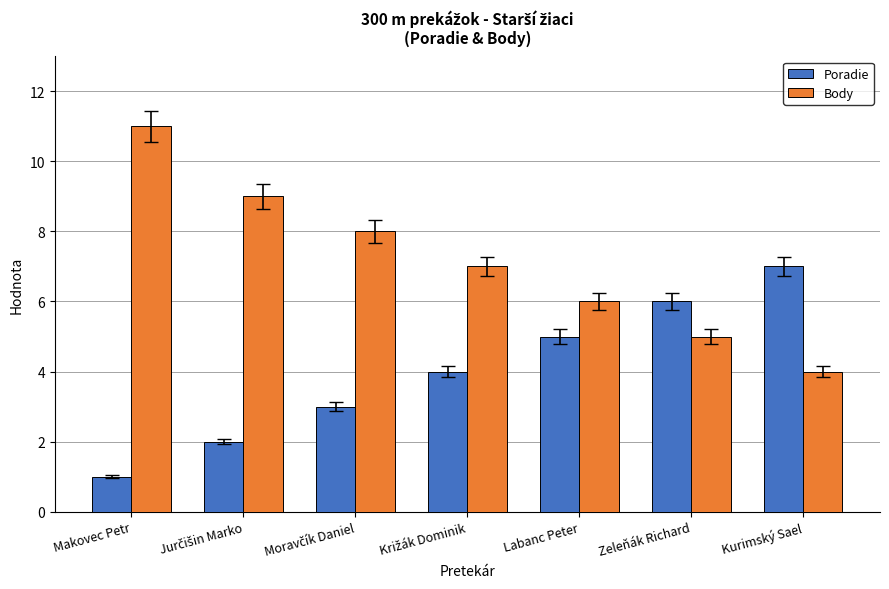

What is the spread (max minus min) of values at Kurimský Sael?

3